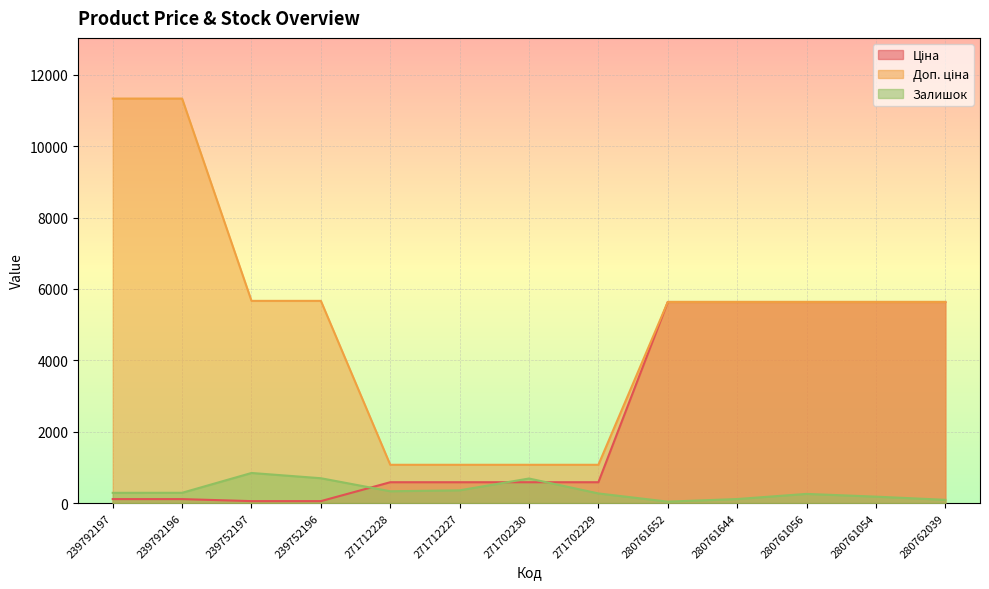

How many lines are shown in the chart?

3